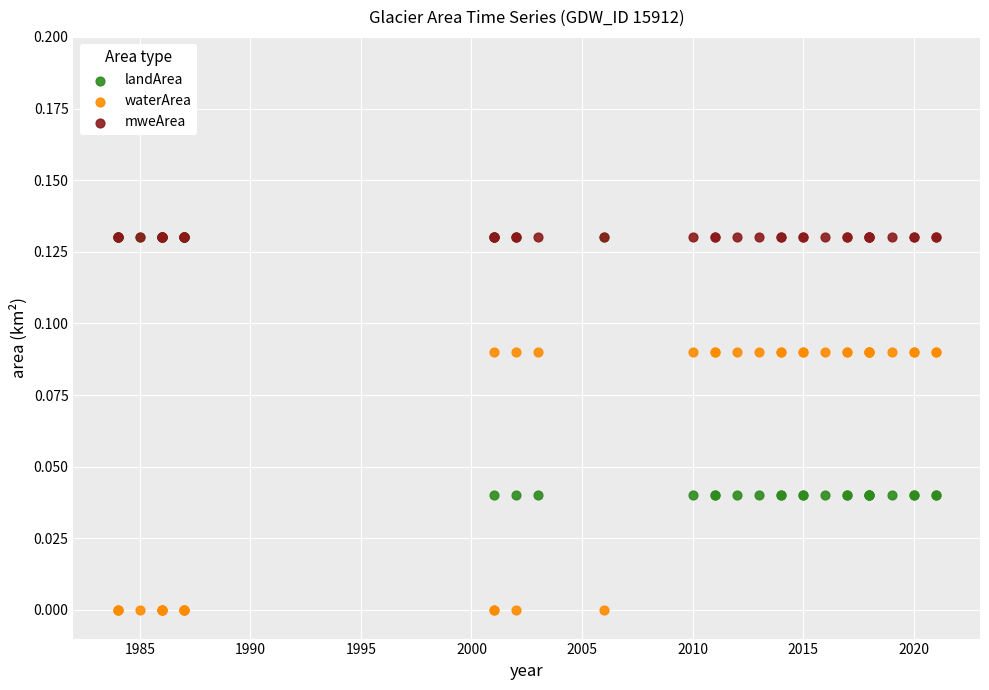

What are all the series names shown in the legend?

landArea, waterArea, mweArea